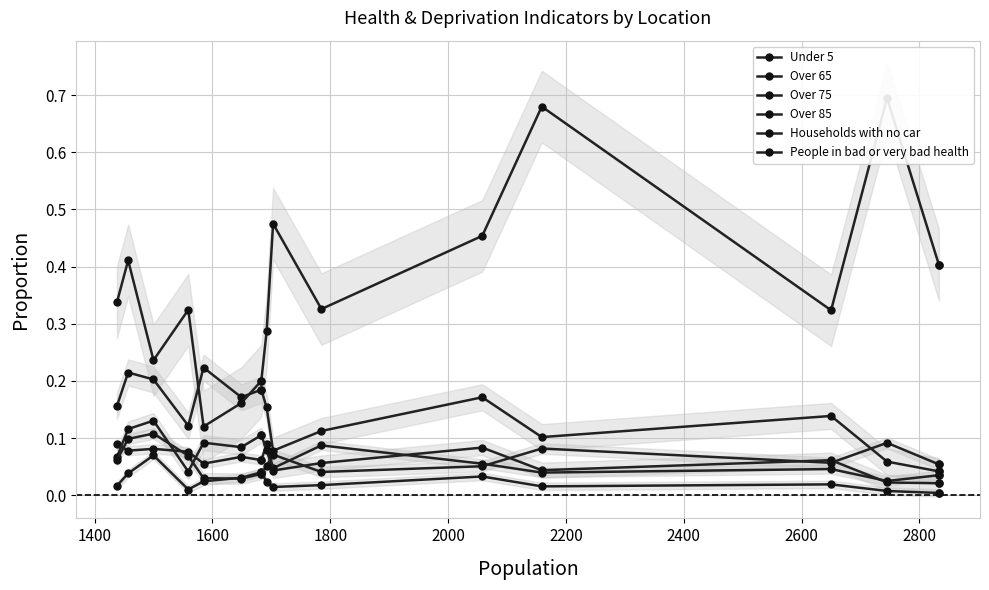

What are all the series names shown in the legend?

Under 5, Over 65, Over 75, Over 85, Households with no car, People in bad or very bad health